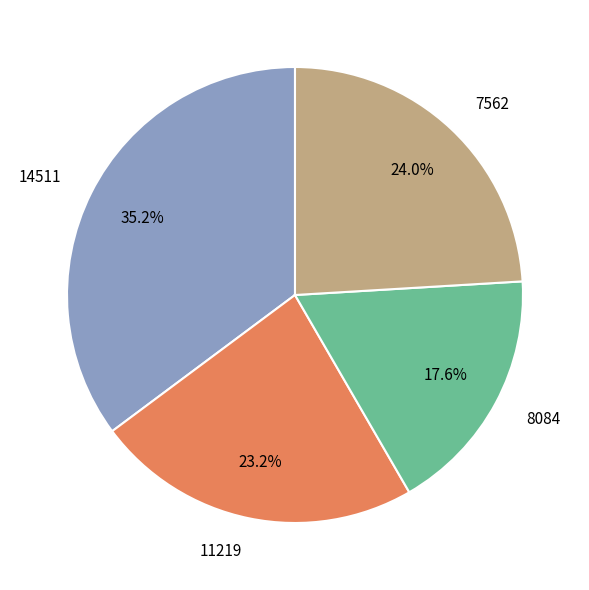

Which category has the biggest portion of the pie?

14511